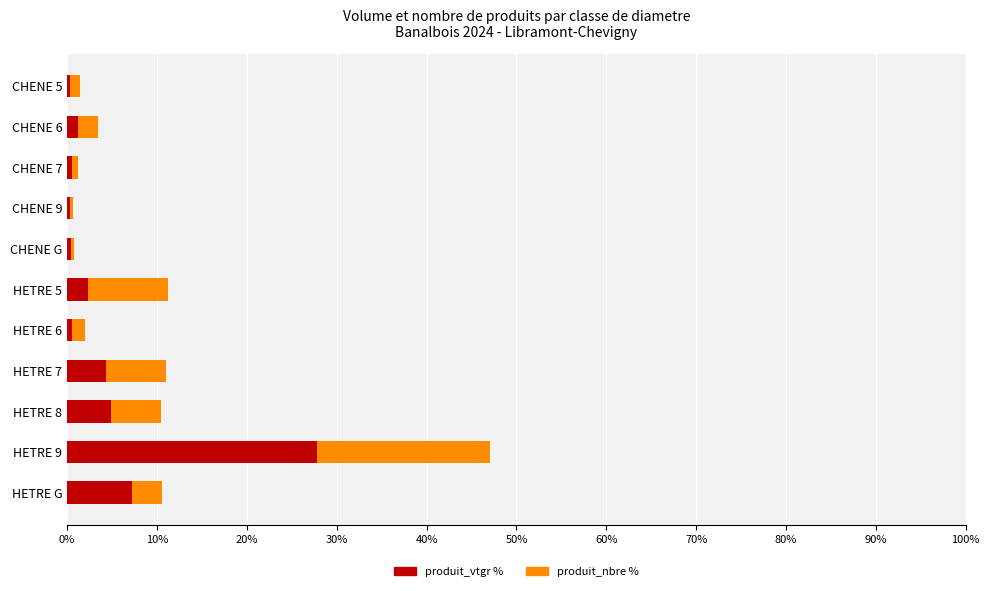

How many bars are there in each group?

2